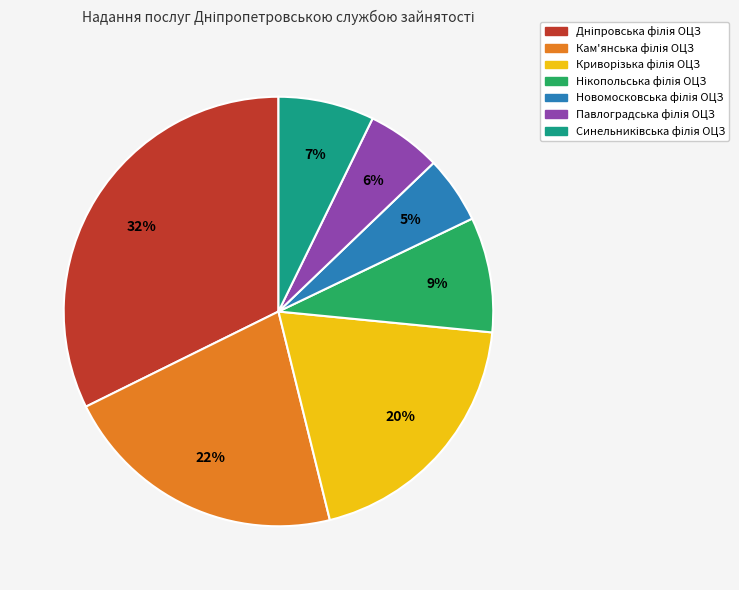

To the nearest percent, what is the average slice percentage?

14%